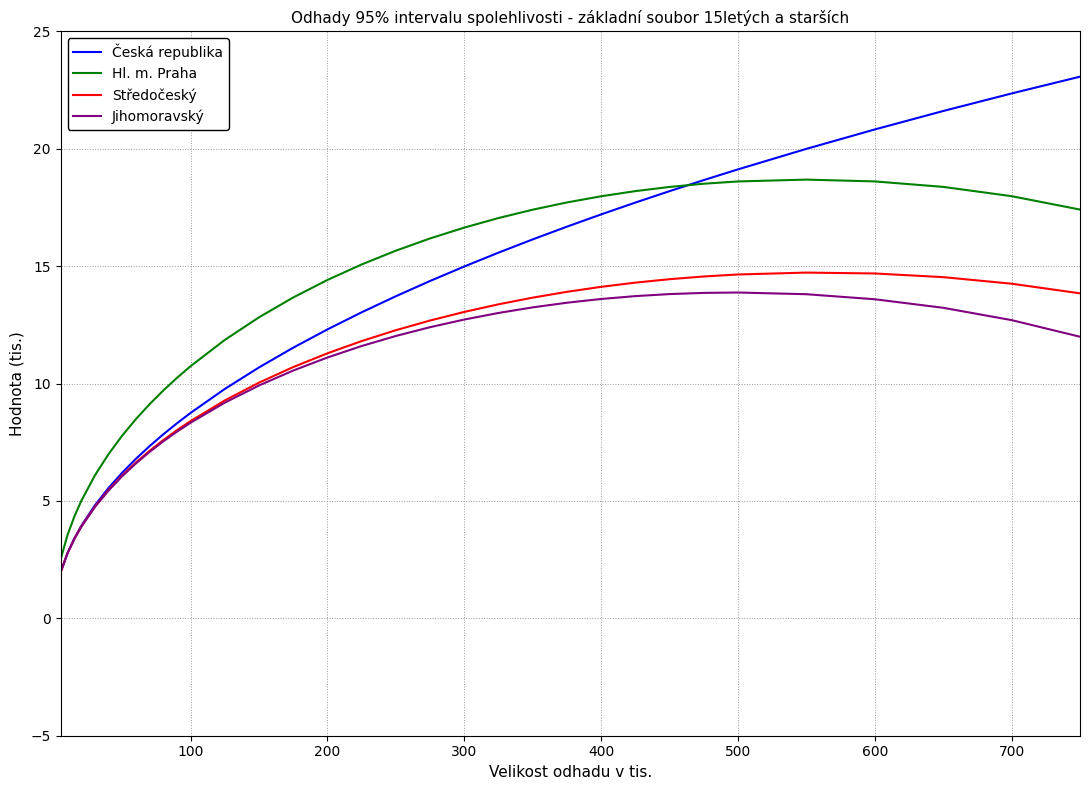

Which series has the largest range (max minus min)?

Česká republika